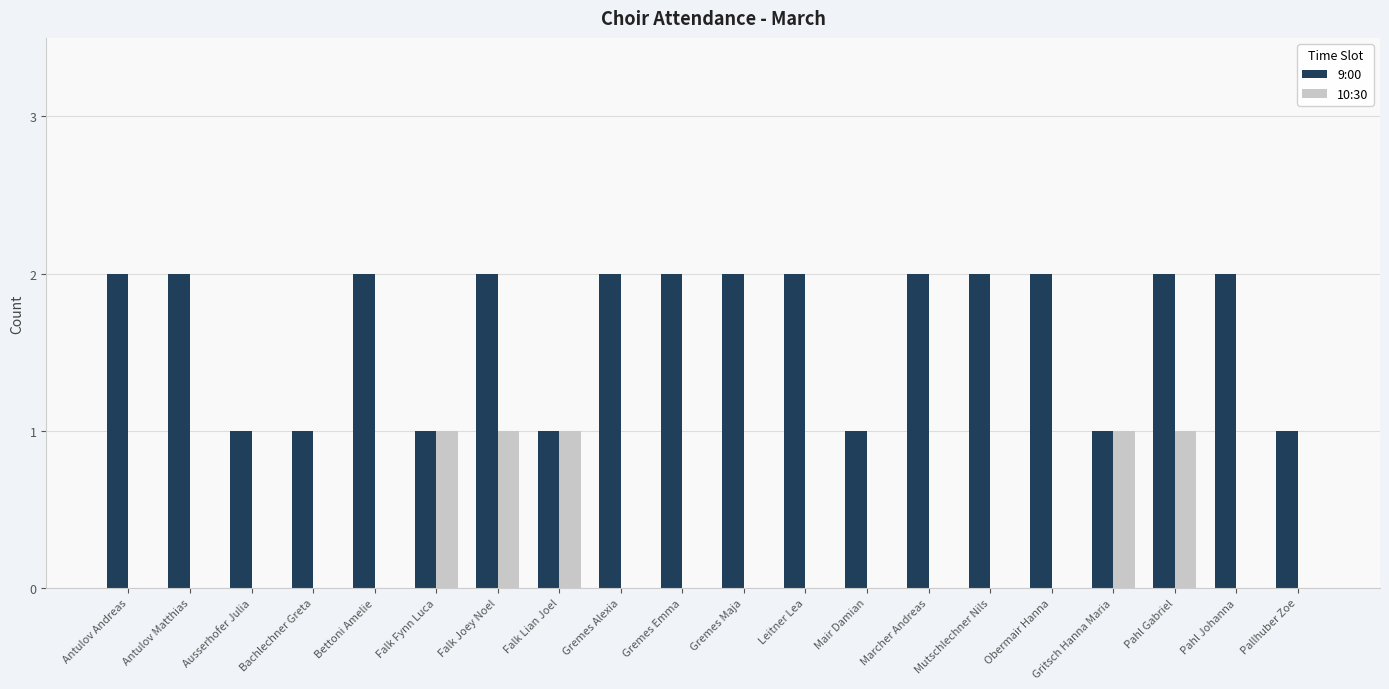

Reading left to right, transcribe all the data shown in this chart.

9:00: Antulov Andreas=2	Antulov Matthias=2	Ausserhofer Julia=1	Bachlechner Greta=1	Bettoni Amelie=2	Falk Fynn Luca=1	Falk Joey Noel=2	Falk Lian Joel=1	Gremes Alexia=2	Gremes Emma=2	Gremes Maja=2	Leitner Lea=2	Mair Damian=1	Marcher Andreas=2	Mutschlechner Nils=2	Obermair Hanna=2	Gritsch Hanna Maria=1	Pahl Gabriel=2	Pahl Johanna=2	Pallhuber Zoe=1
10:30: Antulov Andreas=0	Antulov Matthias=0	Ausserhofer Julia=0	Bachlechner Greta=0	Bettoni Amelie=0	Falk Fynn Luca=1	Falk Joey Noel=1	Falk Lian Joel=1	Gremes Alexia=0	Gremes Emma=0	Gremes Maja=0	Leitner Lea=0	Mair Damian=0	Marcher Andreas=0	Mutschlechner Nils=0	Obermair Hanna=0	Gritsch Hanna Maria=1	Pahl Gabriel=1	Pahl Johanna=0	Pallhuber Zoe=0